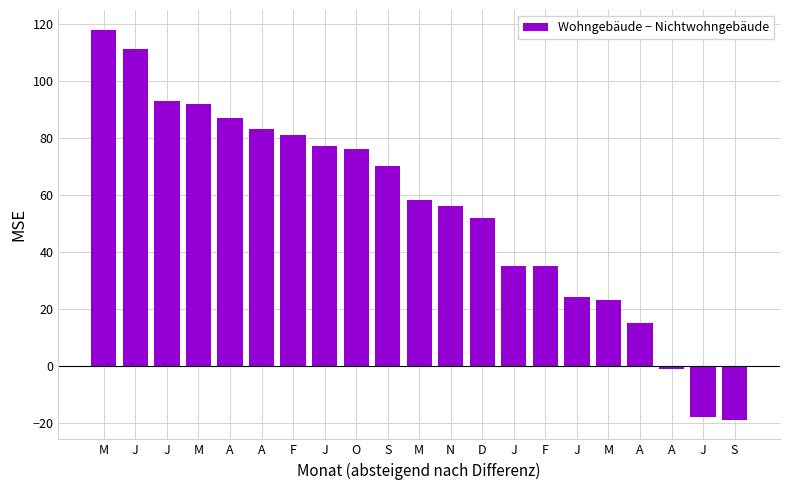

What is the minimum value shown in the chart?

-19